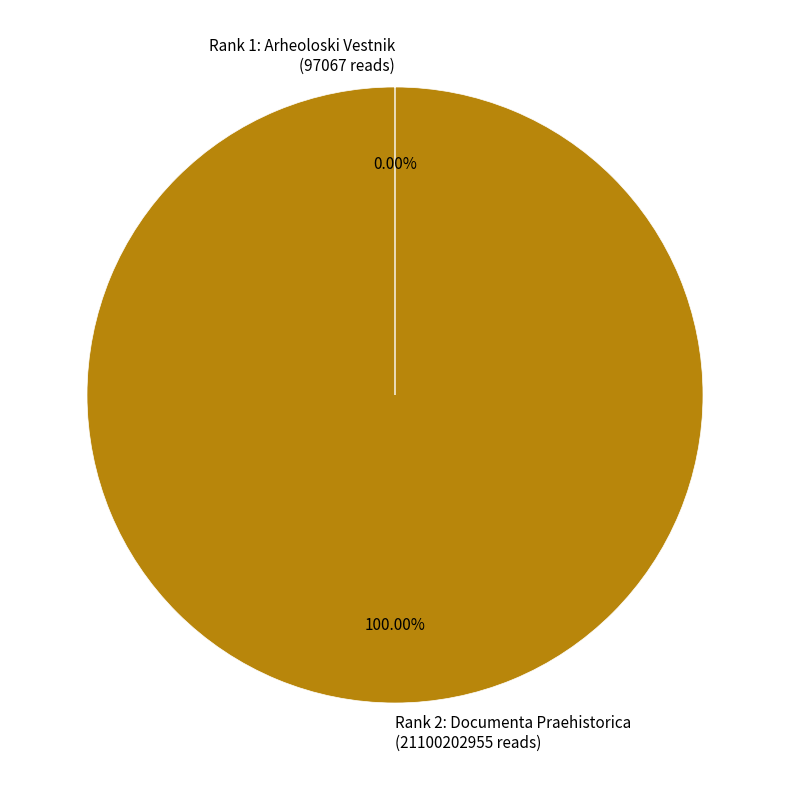

What is the majority slice?

Rank 2: Documenta Praehistorica